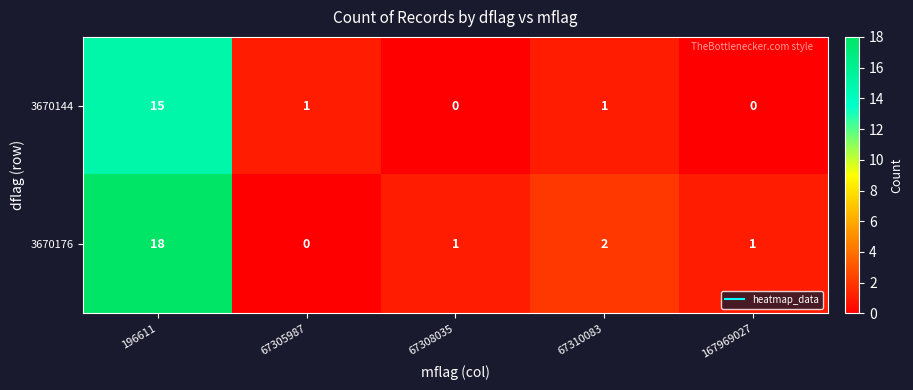

List the series in order of their peak value, lowest first.

3670144, 3670176